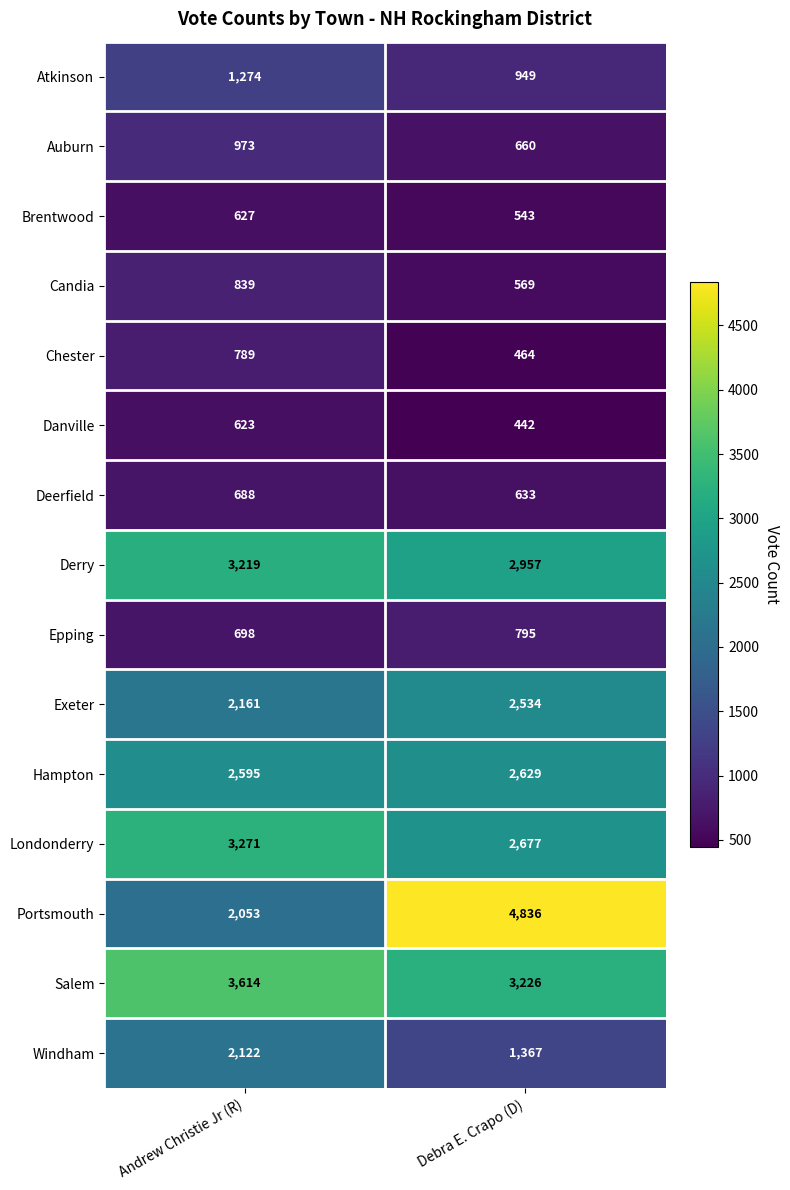

At Debra E. Crapo (D), list the series in order from smallest to largest.

Danville, Chester, Brentwood, Candia, Deerfield, Auburn, Epping, Atkinson, Windham, Exeter, Hampton, Londonderry, Derry, Salem, Portsmouth